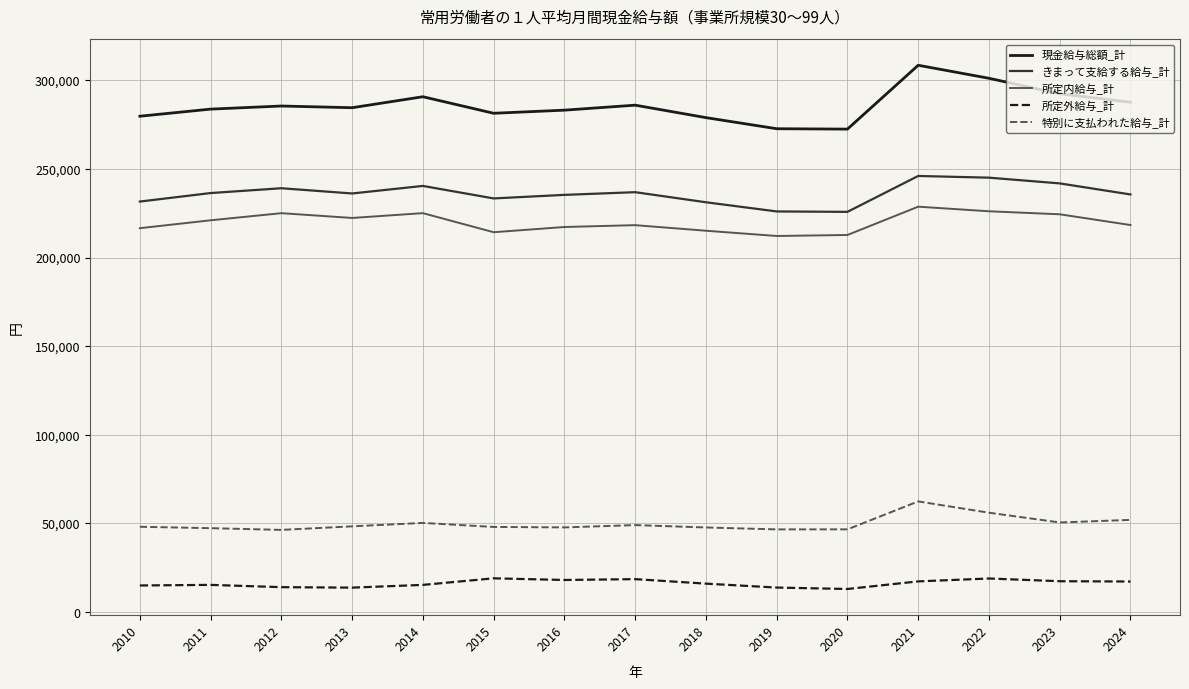

The value of きまって支給する給与_計 at 2021 is 246019. True or false?

True